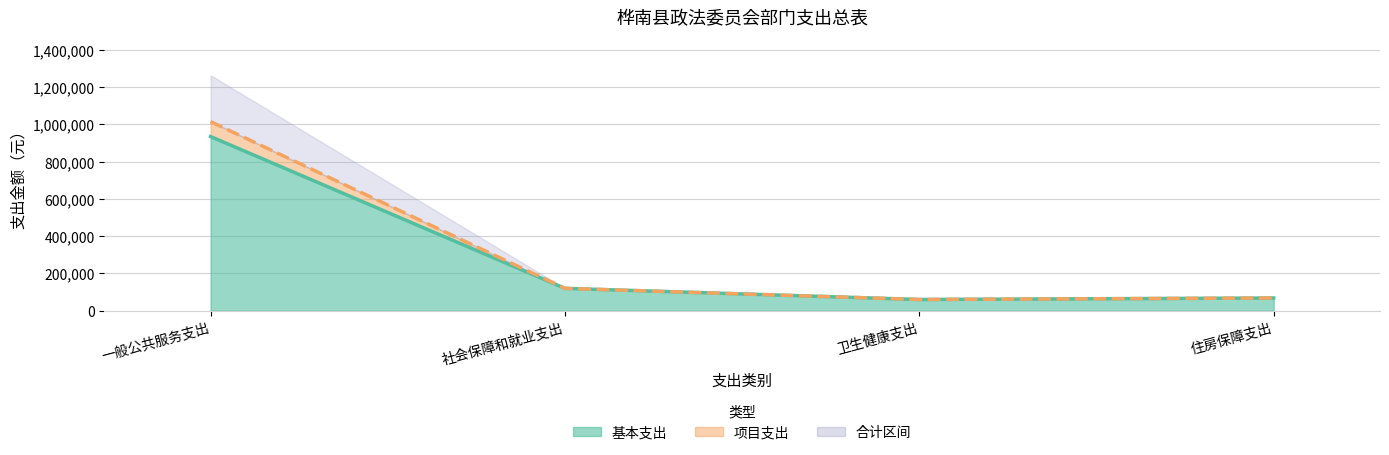

What value does the 项目支出 series have at 一般公共服务支出?

1014265.0